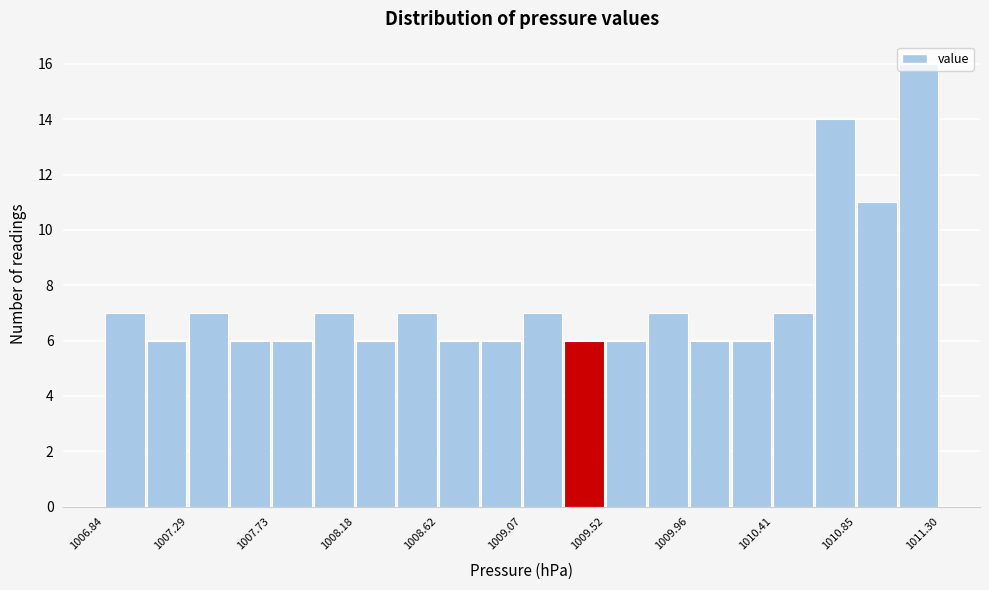

Over which range of the x-axis is the bar tallest?

1011.10 to 1011.30